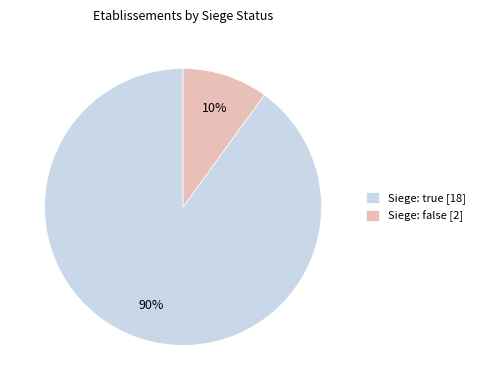

Between Siege: false [2] and Siege: true [18], which is larger?

Siege: true [18]